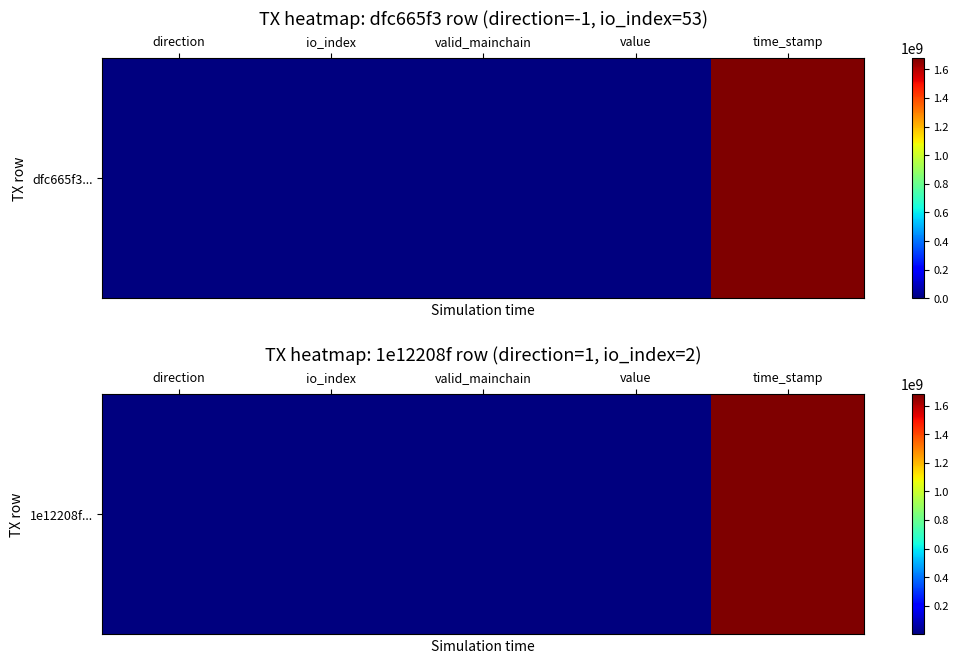

Rank the categories by value from highest to lowest.

time_stamp, value, io_index, direction, valid_mainchain